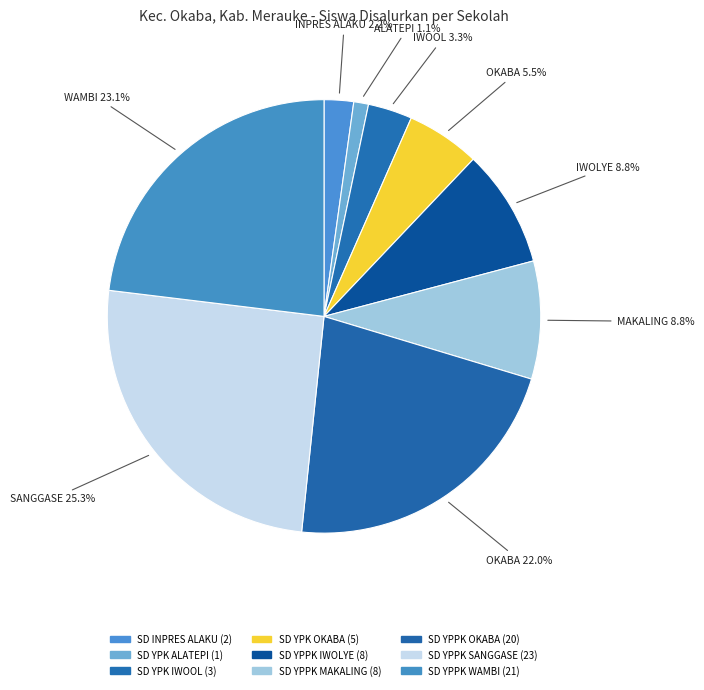

What is the largest slice in the pie chart?

SD YPPK SANGGASE